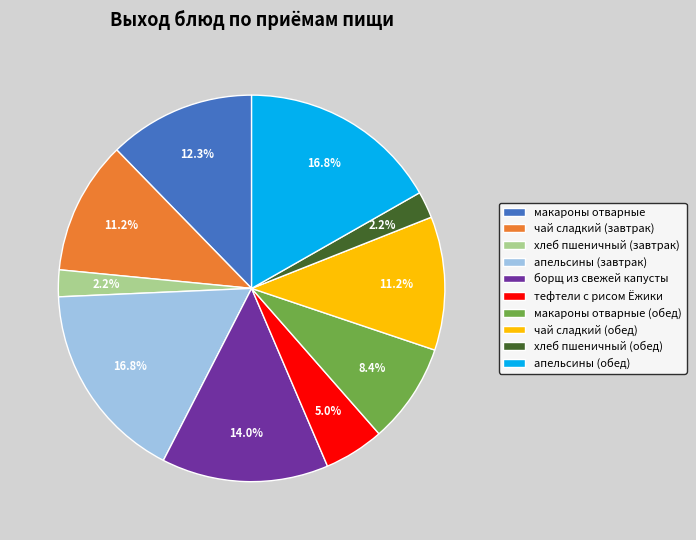

What is the ratio of the value at хлеб пшеничный (завтрак) to the value at чай сладкий (завтрак)?

0.2